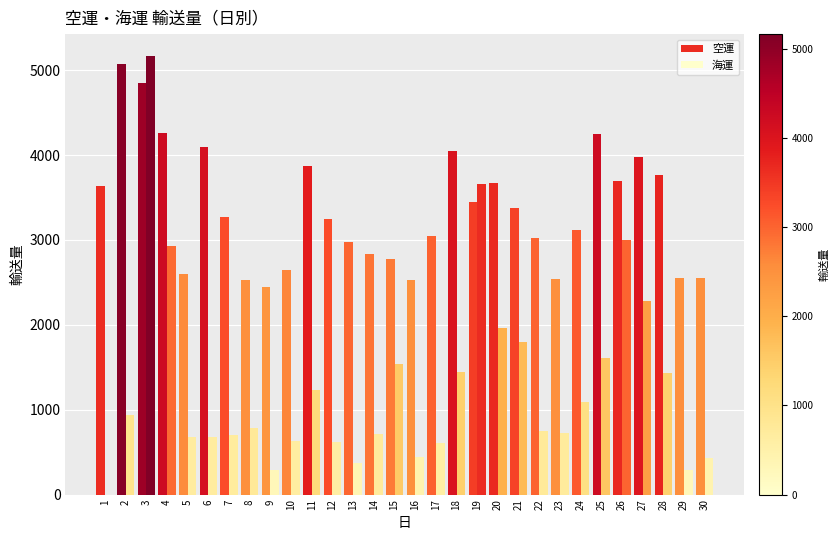

The value of 海運 at 19 is 3654. True or false?

True